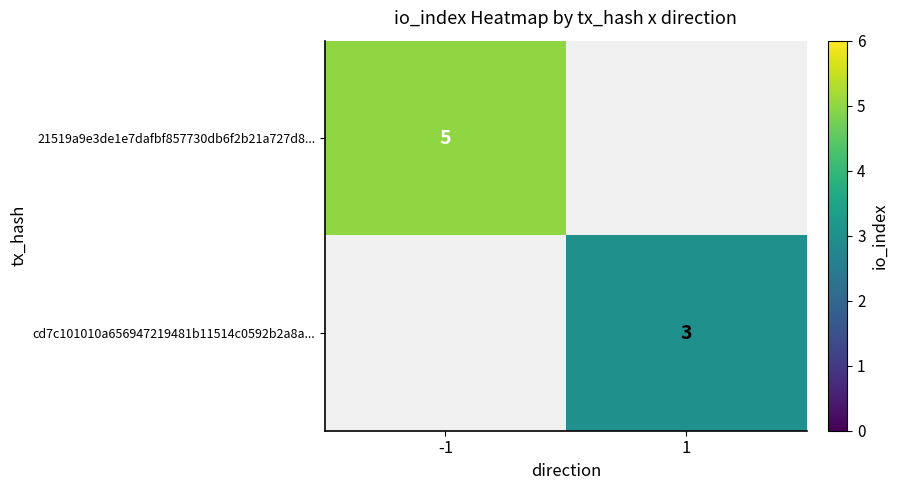

The cd7c101010a656947219481b11514c0592b2a8a... series shows 2 at 1. True or false?

False